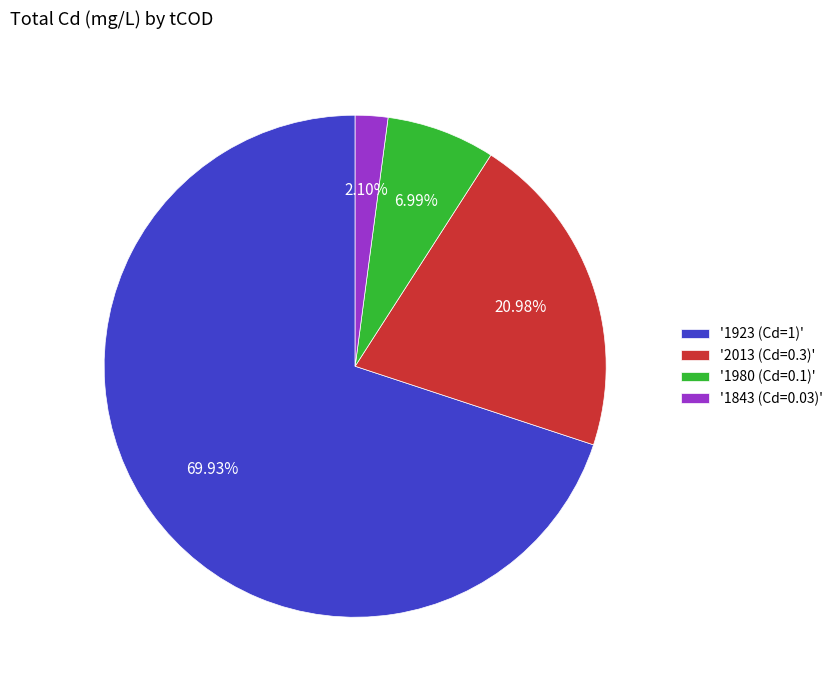

Rank the categories by value from highest to lowest.

'1923 (Cd=1)', '2013 (Cd=0.3)', '1980 (Cd=0.1)', '1843 (Cd=0.03)'